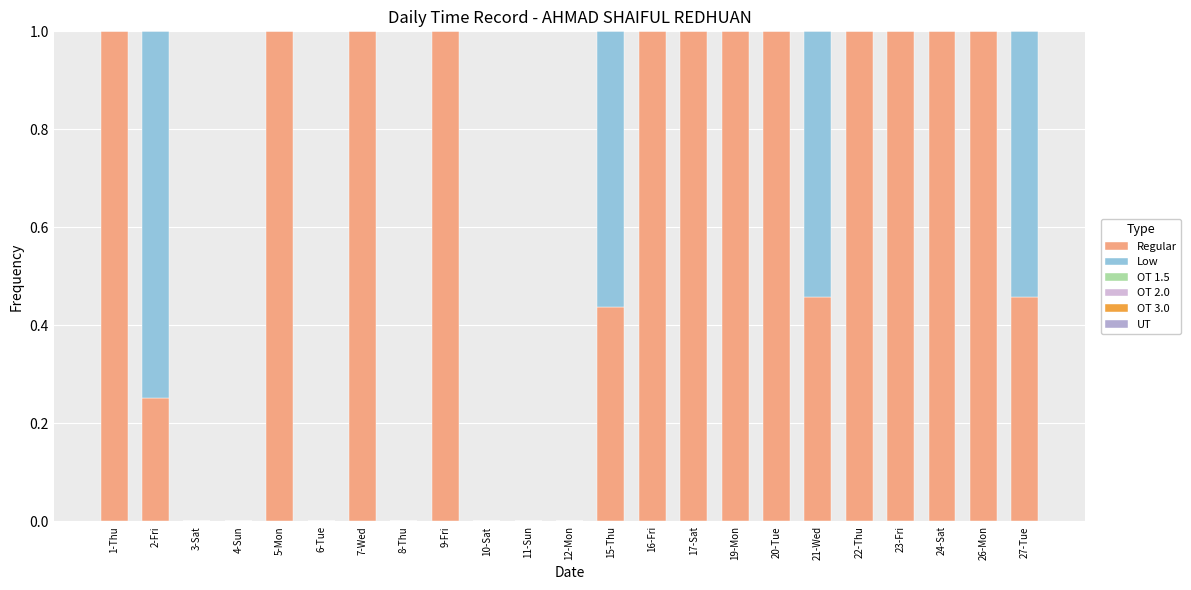

Which category has the lowest value in the Regular series?

3-Sat